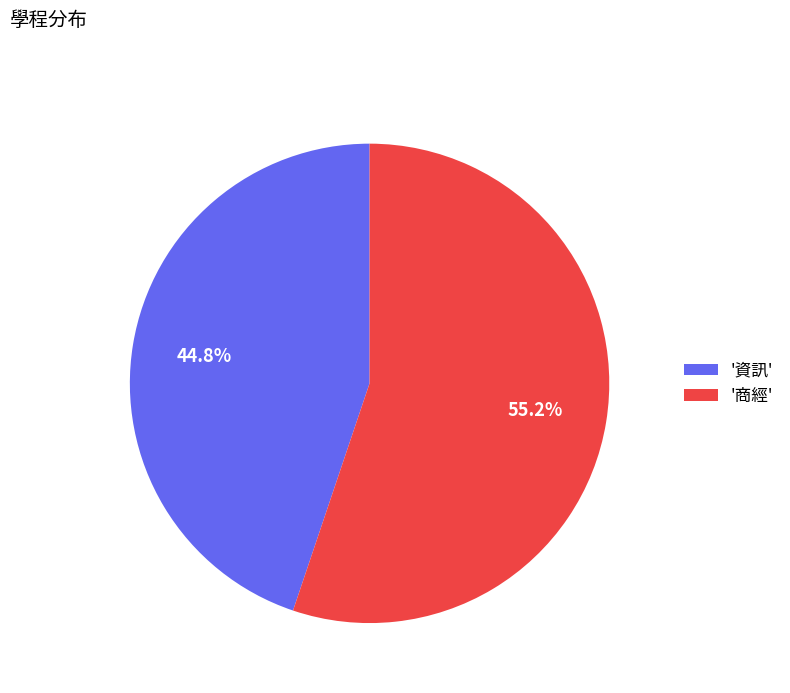

What percentage do '商經' and '資訊' together represent?

100.0%